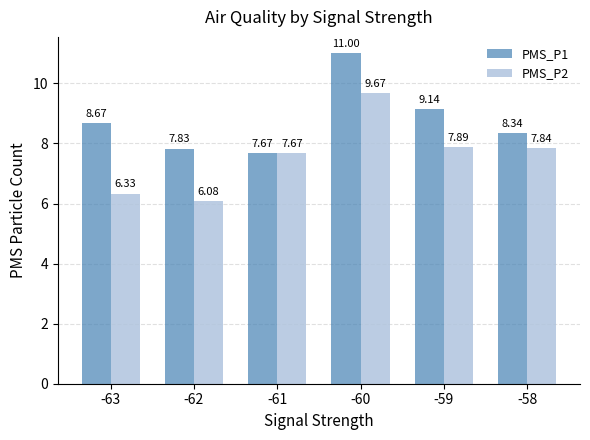

Which series has the largest total across all categories?

PMS_P1